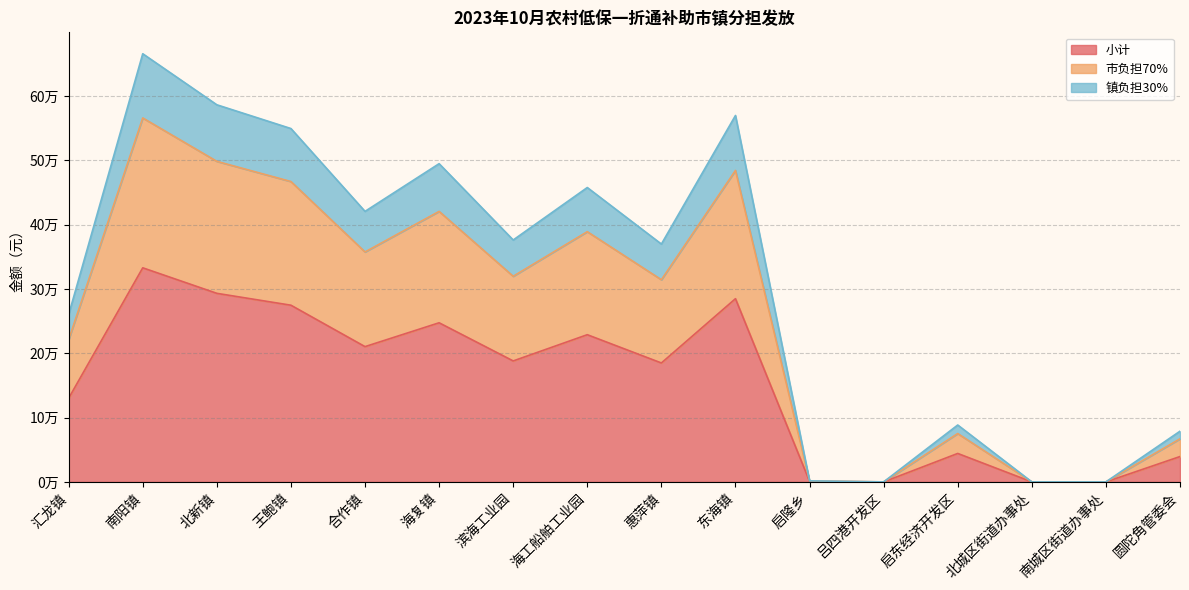

True or false: 镇负担30% and 市负担70% intersect in this chart.

False